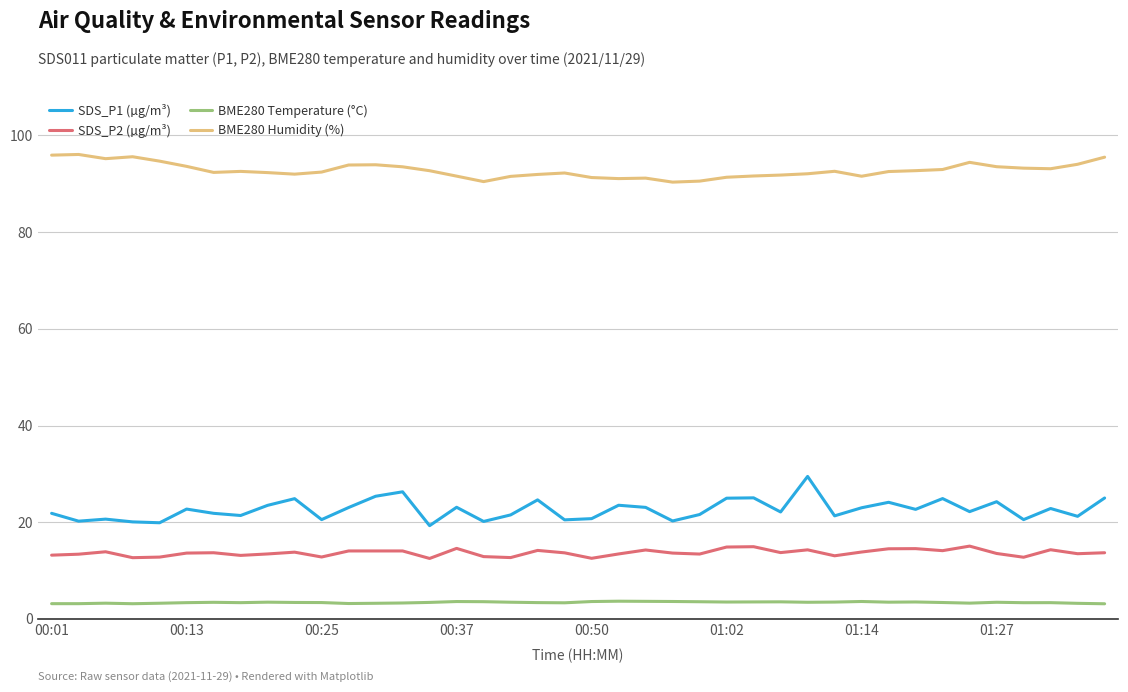

True or false: BME280 Humidity (%) has more than 0 points higher than both neighbors.

True